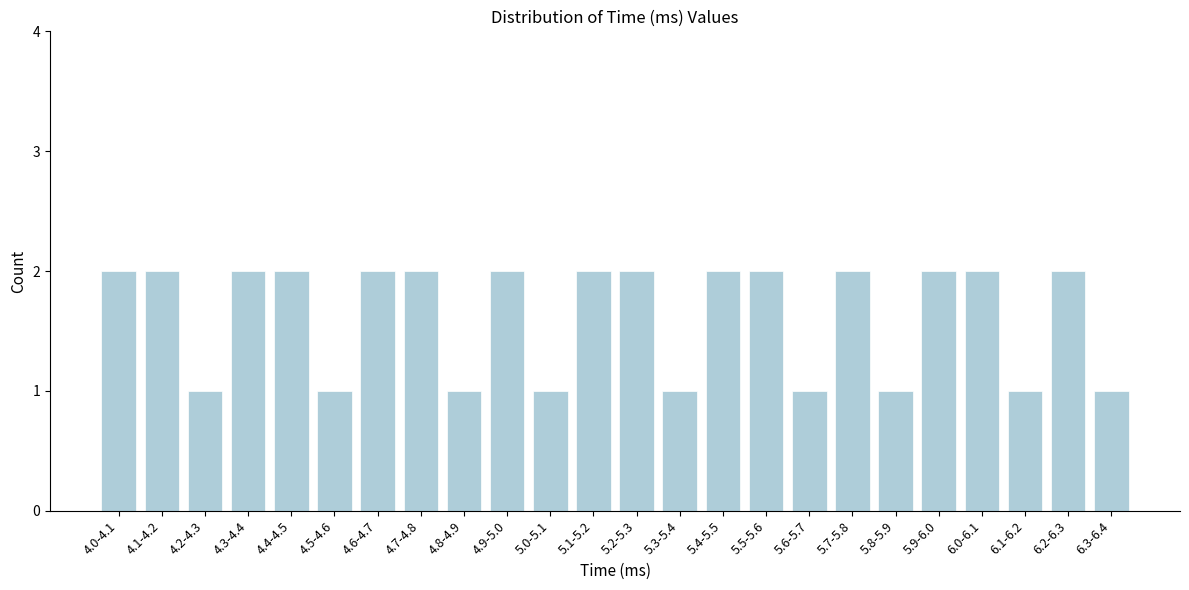

Reading left to right, transcribe all the data shown in this chart.

4.0-4.1=2	4.1-4.2=2	4.2-4.3=1	4.3-4.4=2	4.4-4.5=2	4.5-4.6=1	4.6-4.7=2	4.7-4.8=2	4.8-4.9=1	4.9-5.0=2	5.0-5.1=1	5.1-5.2=2	5.2-5.3=2	5.3-5.4=1	5.4-5.5=2	5.5-5.6=2	5.6-5.7=1	5.7-5.8=2	5.8-5.9=1	5.9-6.0=2	6.0-6.1=2	6.1-6.2=1	6.2-6.3=2	6.3-6.4=1